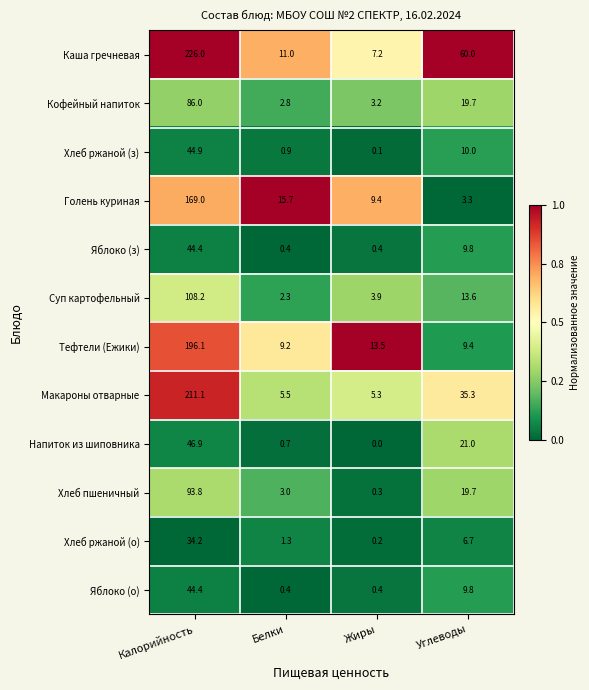

What is the greatest value displayed?

226.0